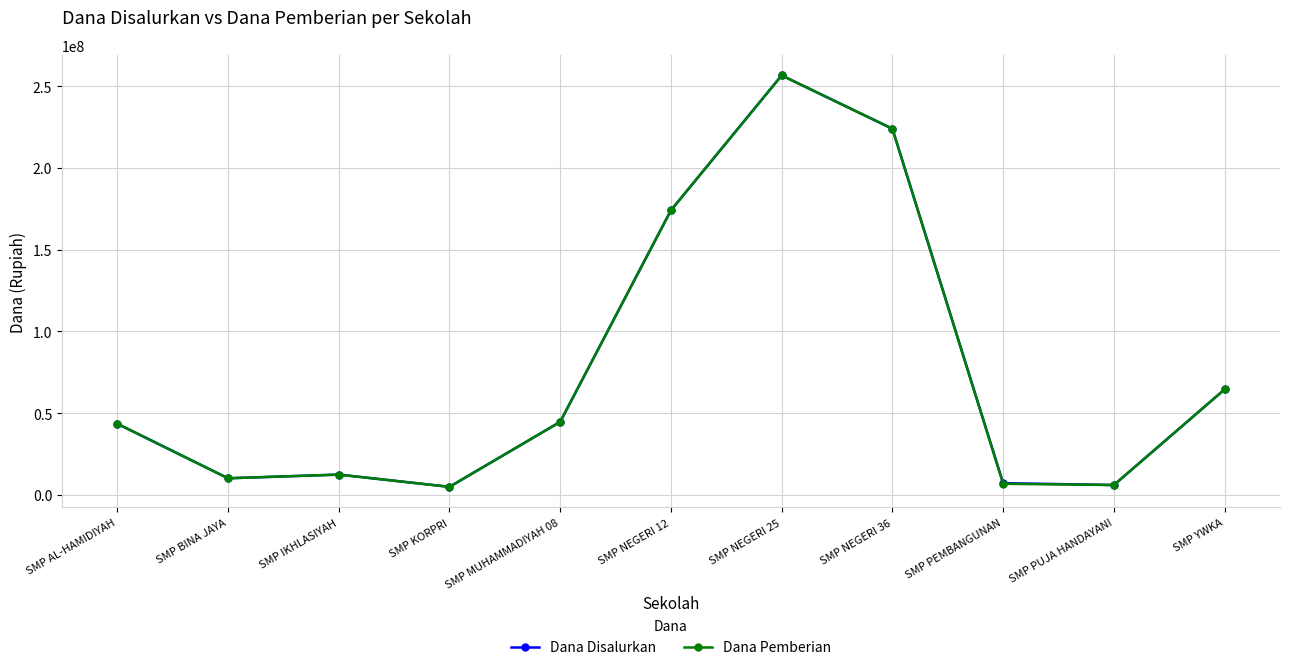

What is the approximate value of Dana Disalurkan at SMP NEGERI 36, to the nearest 10?

223875000